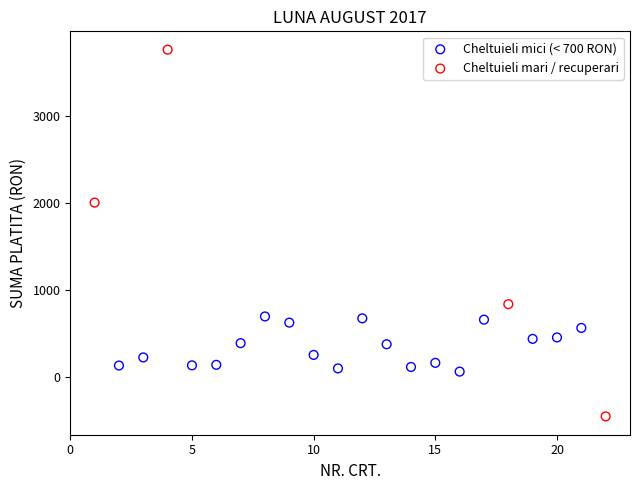

Which series has the widest spread of Y values?

Cheltuieli mari / recuperari